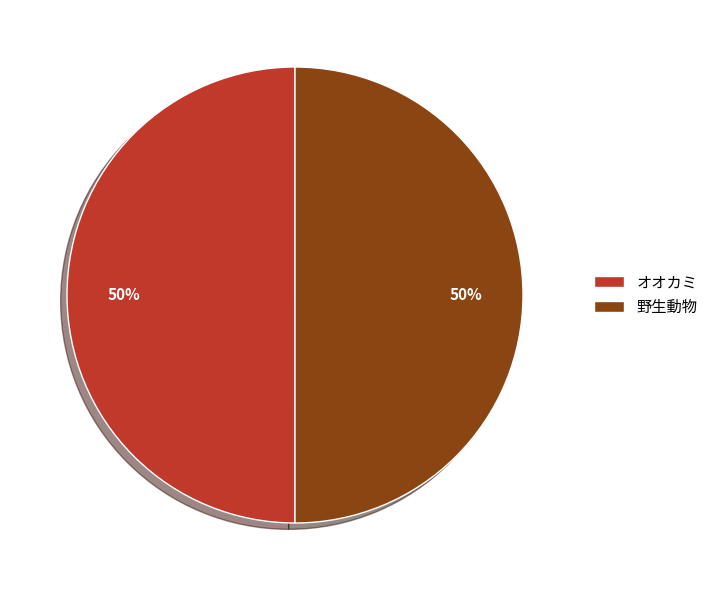

Is it true that 野生動物 is 44% of the pie?

False